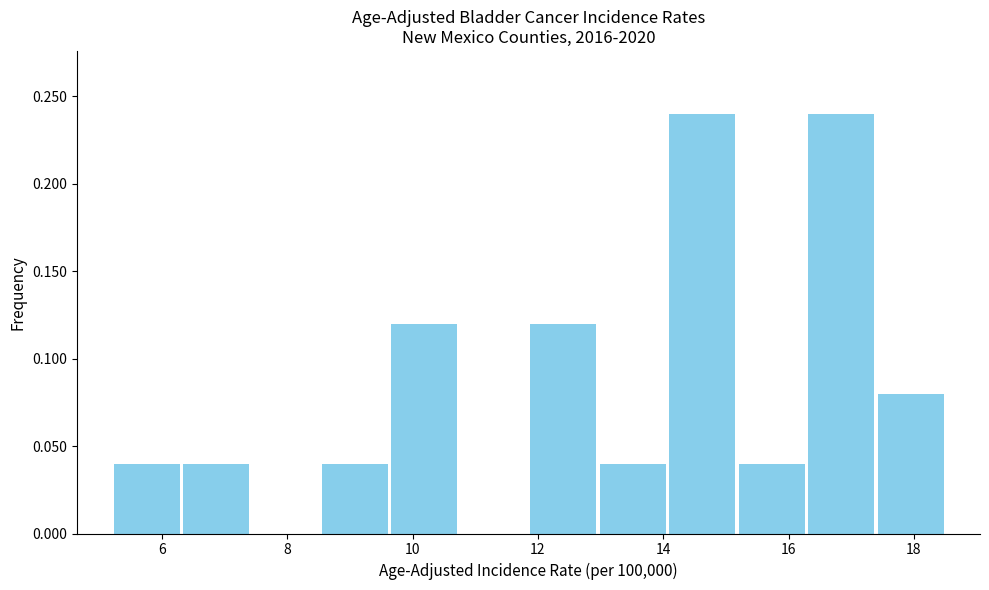

Reading left to right, transcribe this chart: for each bar, give the range it covers on the x-axis and its height. Neither the bar edges nor the heights are printed on the chart, so give them approximately, as read against the axes.

5.2 to 6.4: 0.04
6.4 to 7.4: 0.04
7.4 to 8.6: 0
8.6 to 9.6: 0.04
9.6 to 10.8: 0.12
10.8 to 11.8: 0
11.8 to 13.0: 0.12
13.0 to 14.0: 0.04
14.0 to 15.2: 0.24
15.2 to 16.2: 0.04
16.2 to 17.4: 0.24
17.4 to 18.6: 0.08